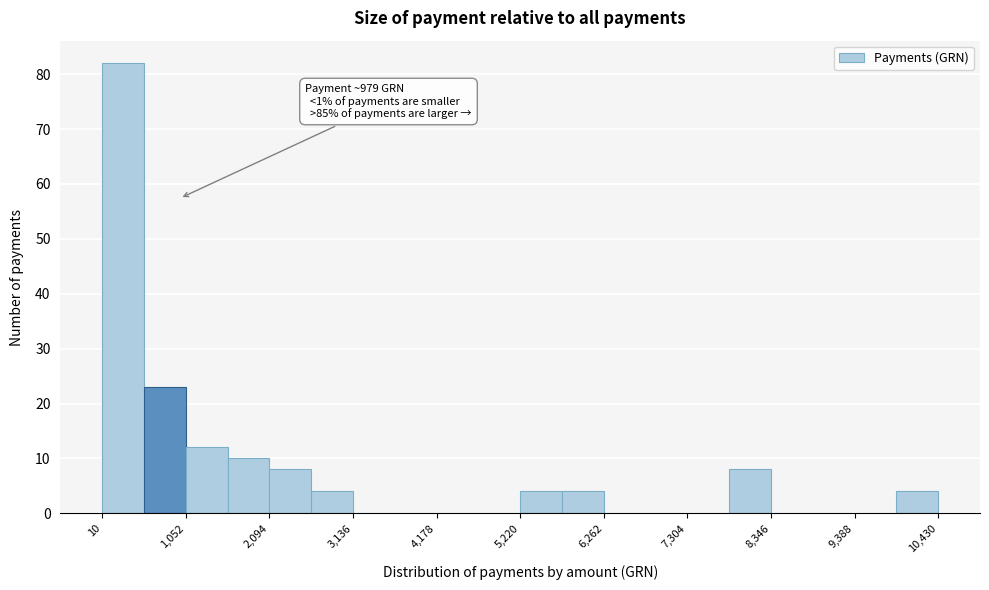

Around what value on the x-axis is the tallest bar? Give the approximate position of its centre, as read against the axis.

200